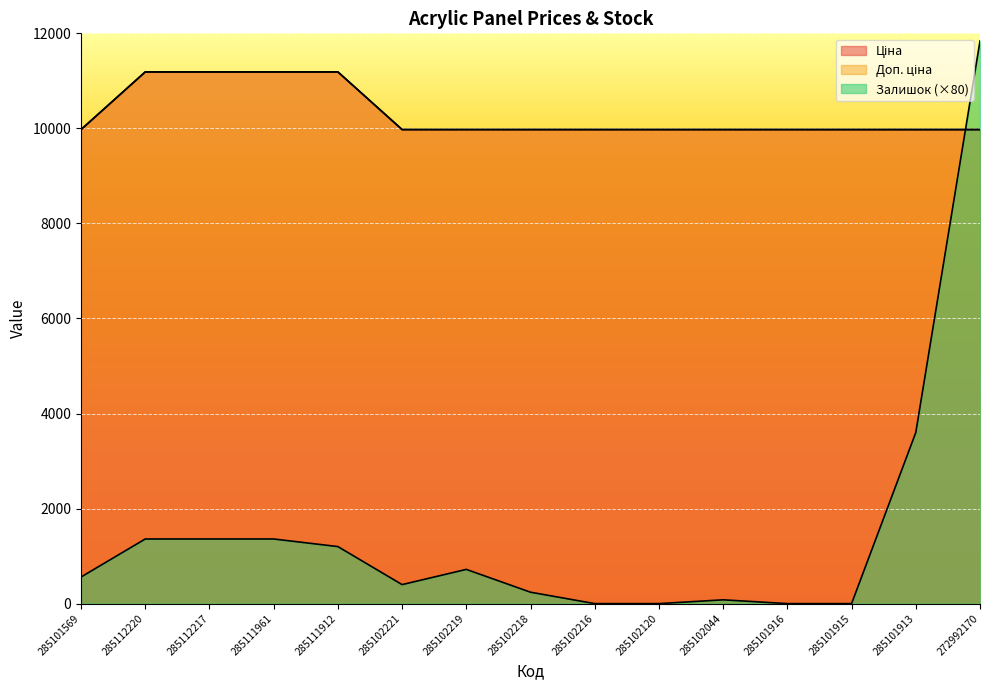

What position from the right is 285102221?

10